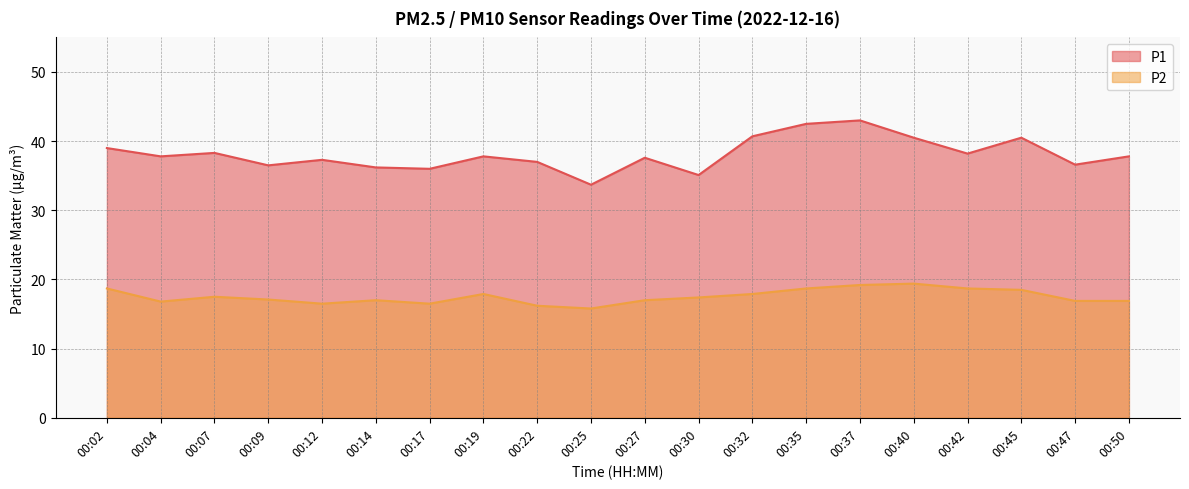

Rank the series at 00:40 from lowest to highest value.

P2, P1